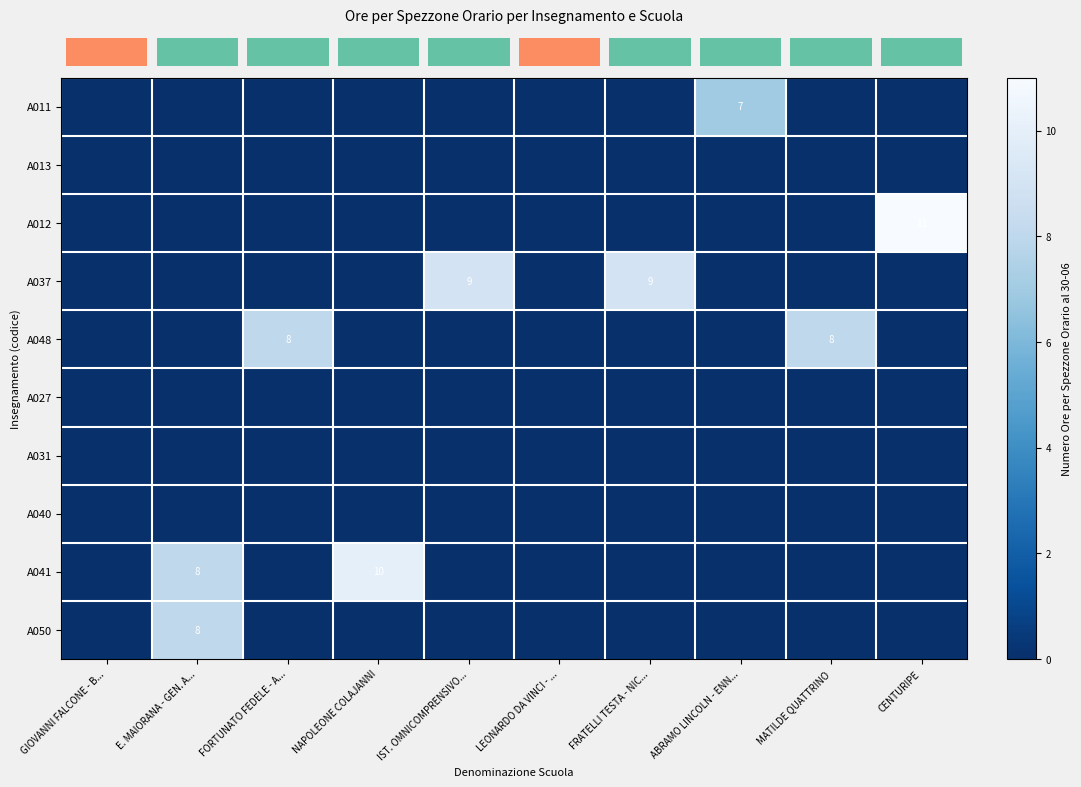

Count the row_4 values in the range 0 to 1.

8